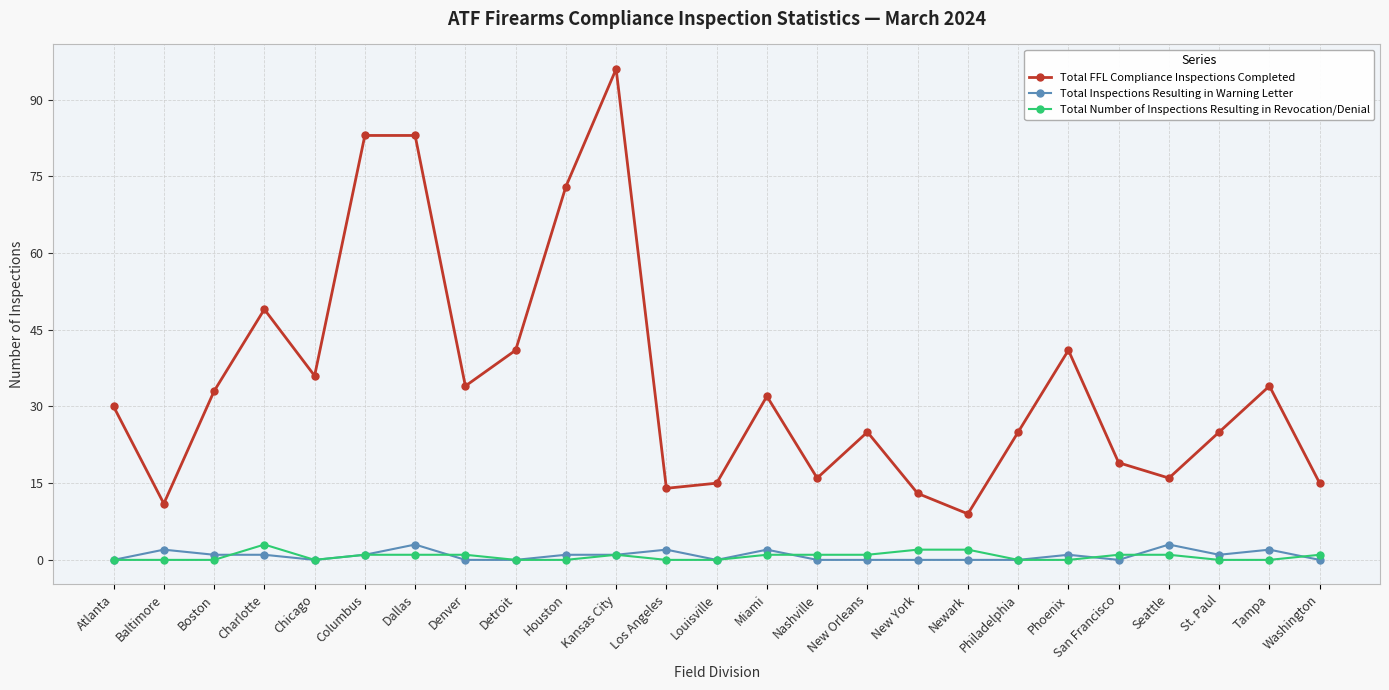

The Total FFL Compliance Inspections Completed series shows 34 at Tampa. True or false?

True